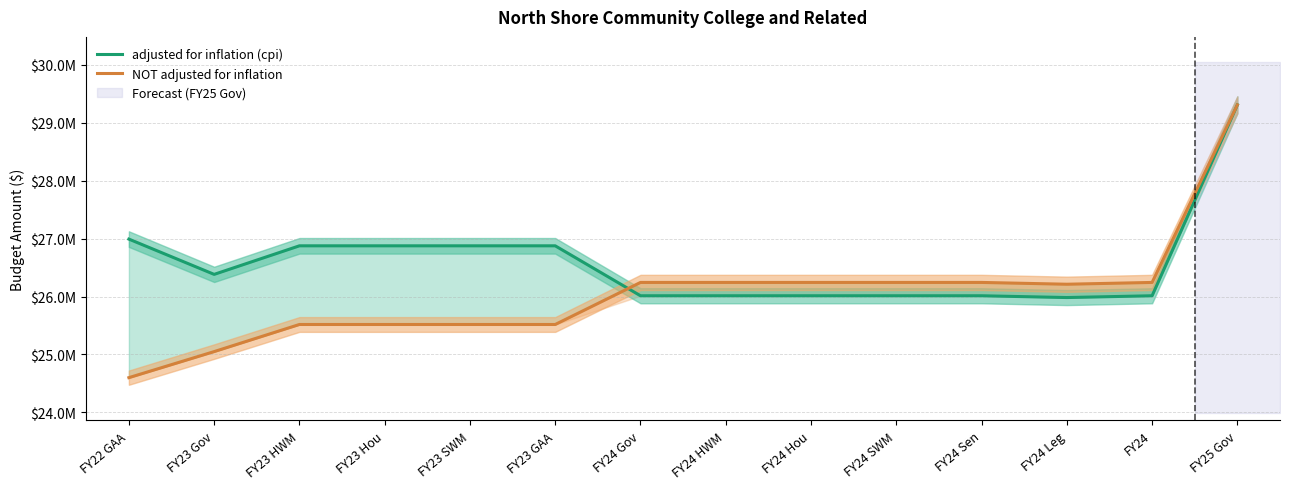

At which label does adjusted for inflation (cpi) first exceed 26381955?

FY22 GAA